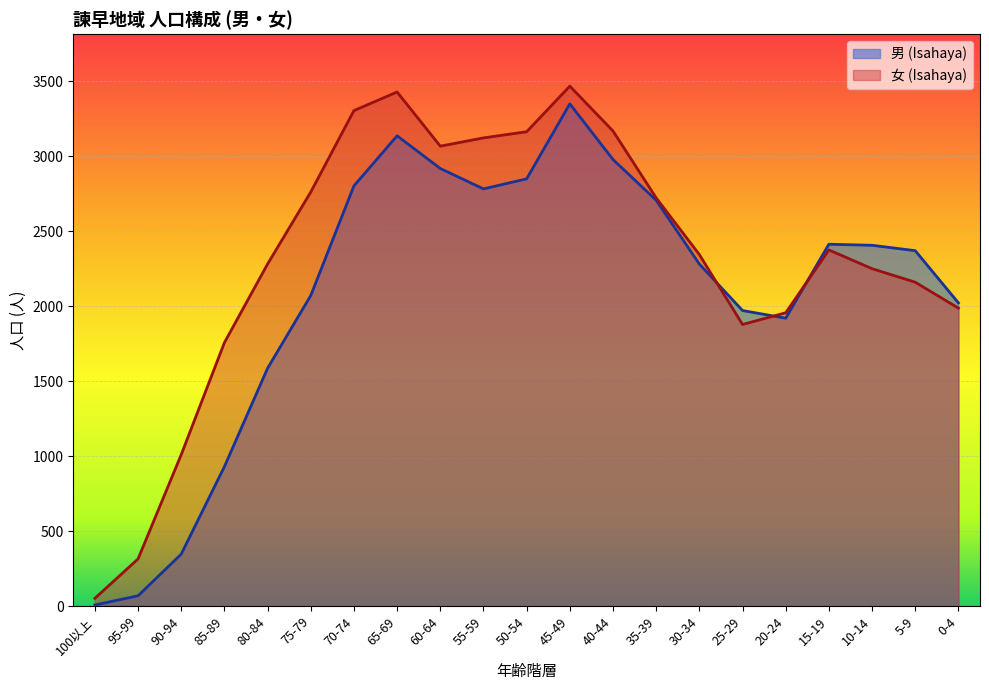

The 男 (Isahaya) series shows 1243 at 55-59. True or false?

False